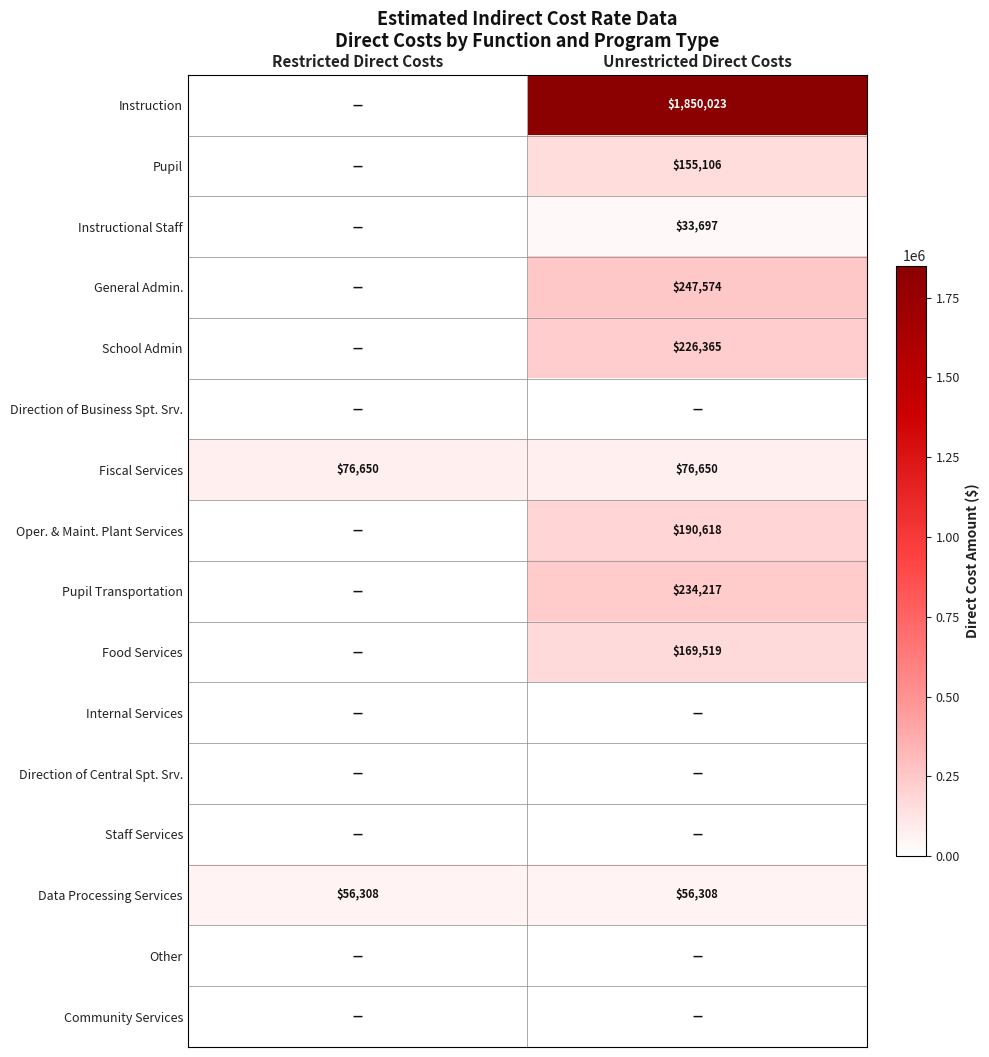

True or false: Data Processing Services has a value of 90410 at Unrestricted Direct Costs.

False